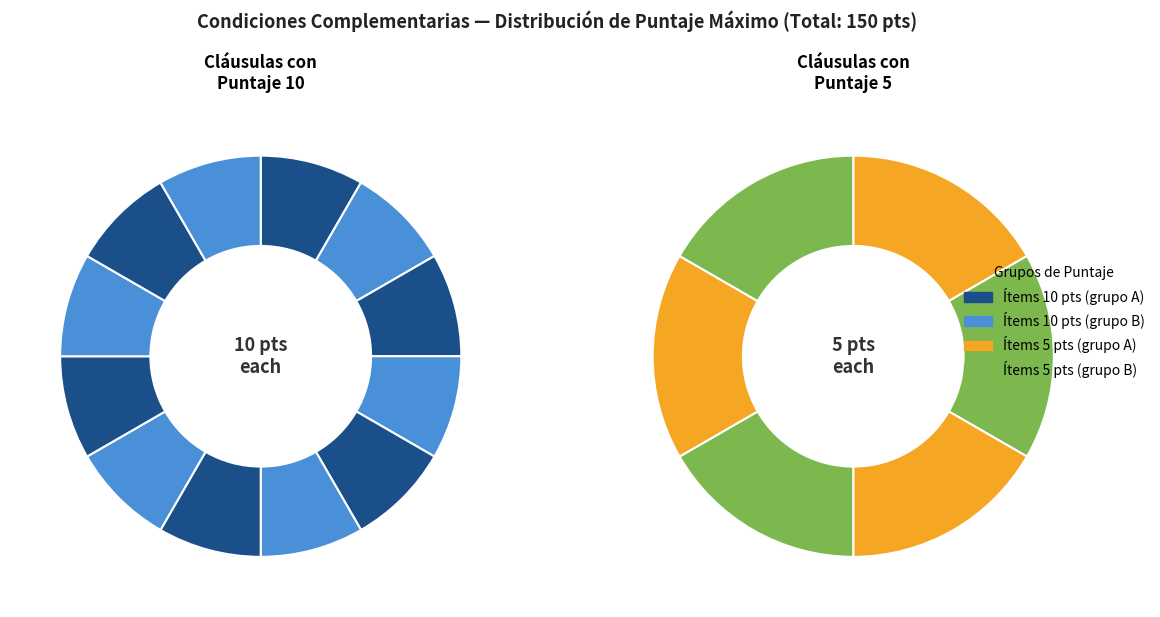

The GASTOS DE
PARQUEADERO slice represents 1% of the pie. True or false?

False